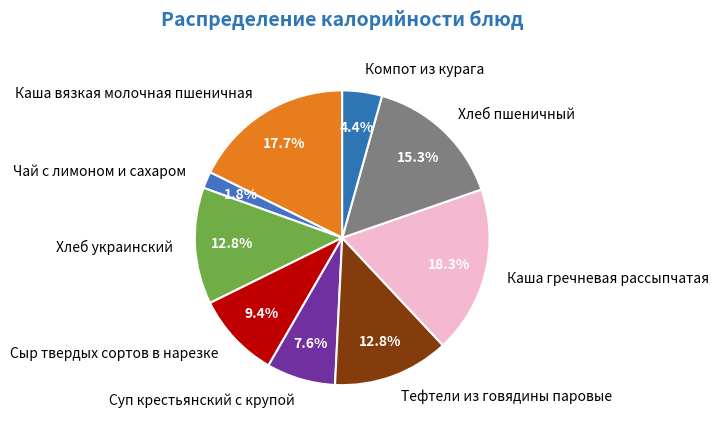

The Хлеб пшеничный slice represents 5% of the pie. True or false?

False